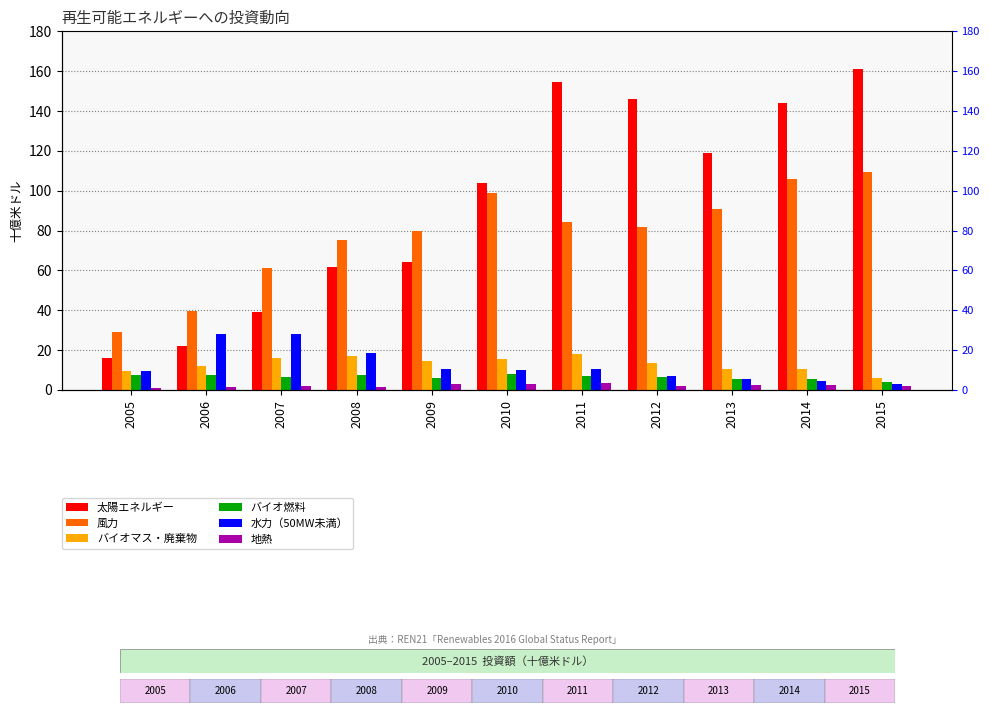

What is the difference between the maximum and minimum values in the 地熱 series?

2.7